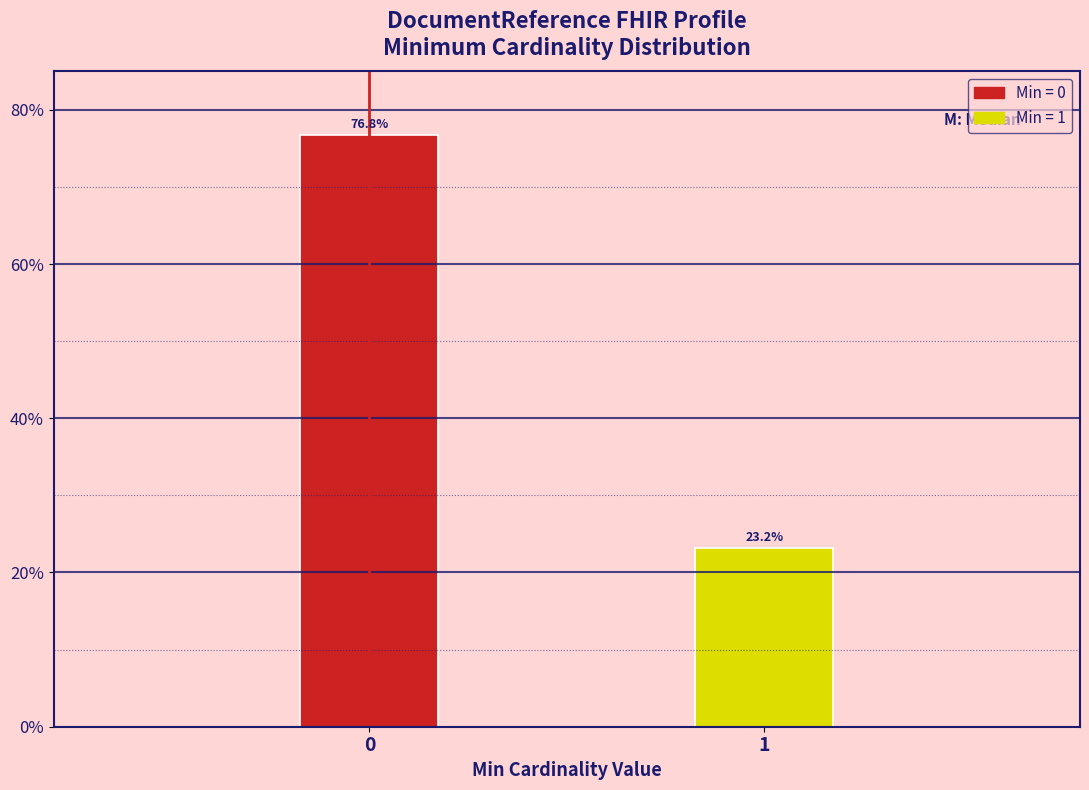

Reading left to right, list all the values displayed in this chart.

76.8	23.2